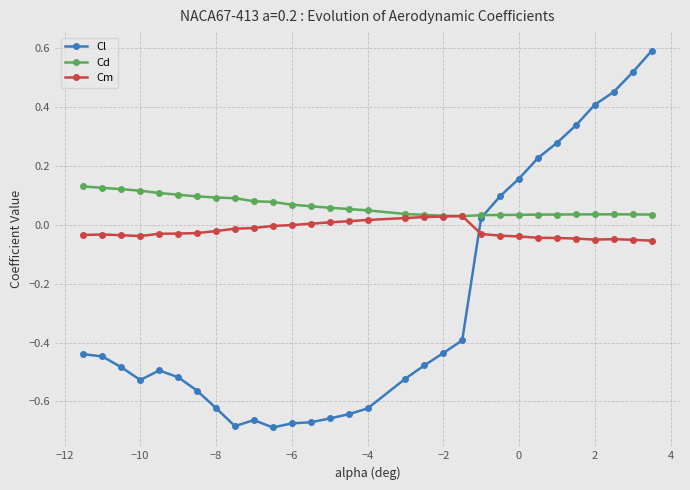

What is the maximum value for Cl?

0.6